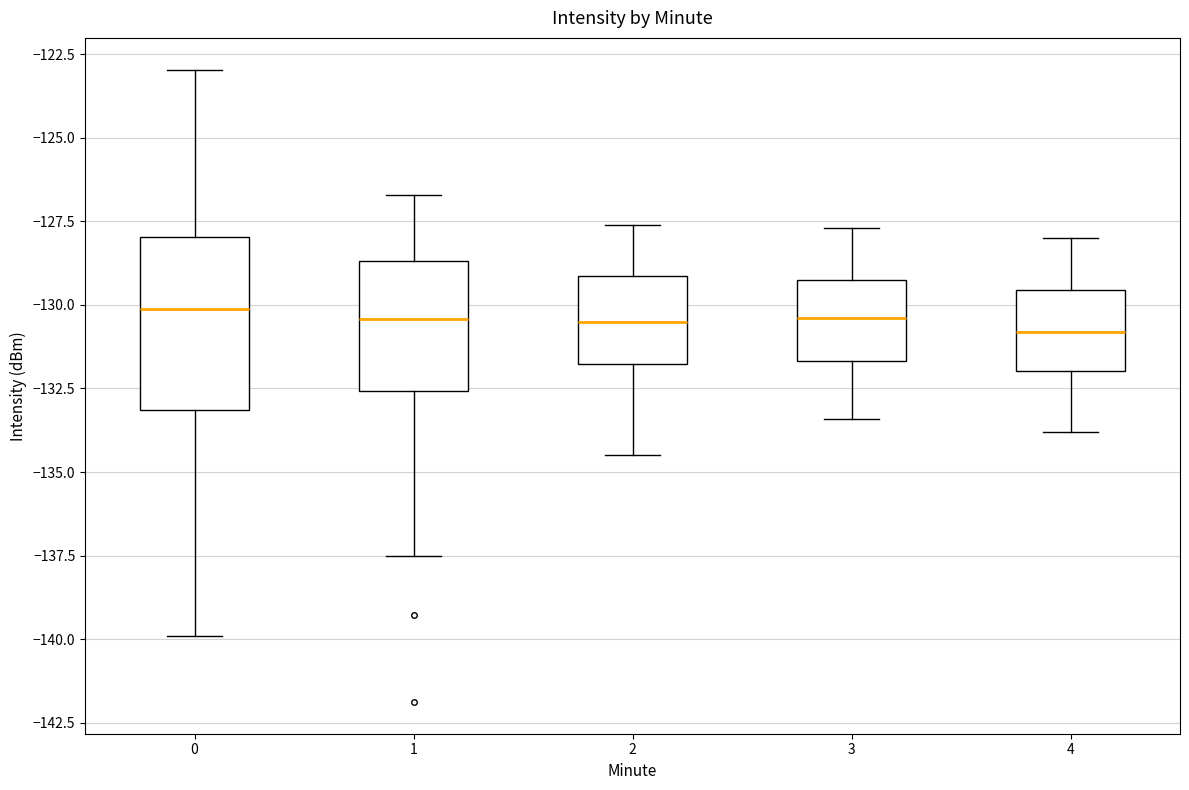

Where does the upper whisker of the box at x = 1 end on the y-axis? The values are not printed on the chart, so give them approximately, as read against the axis.

-126.5